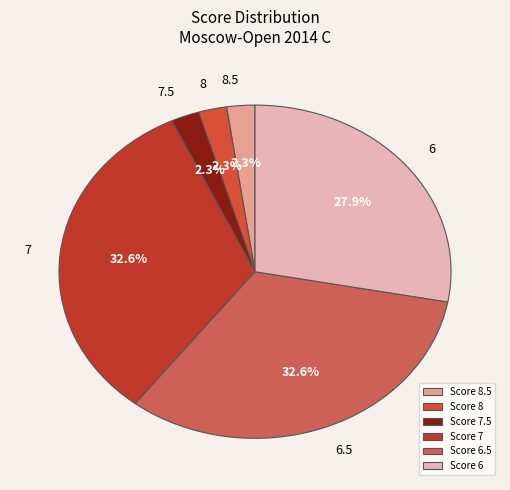

How many slices are in this pie chart?

6